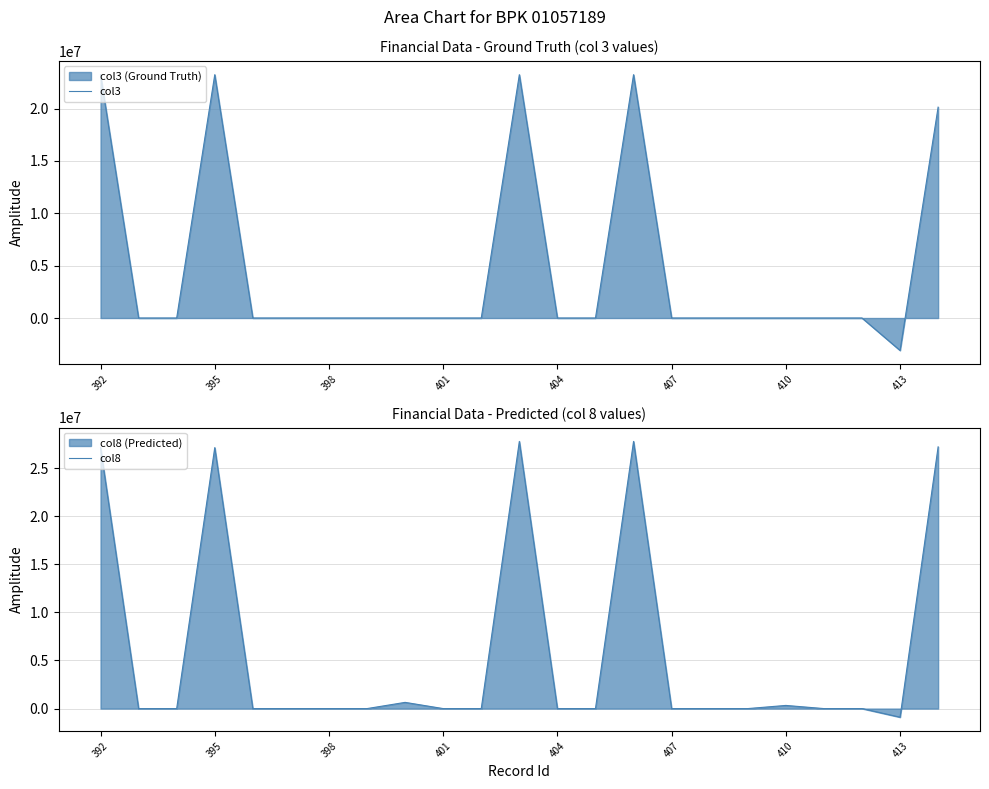

Does the chart display data point markers on the line(s)?

No